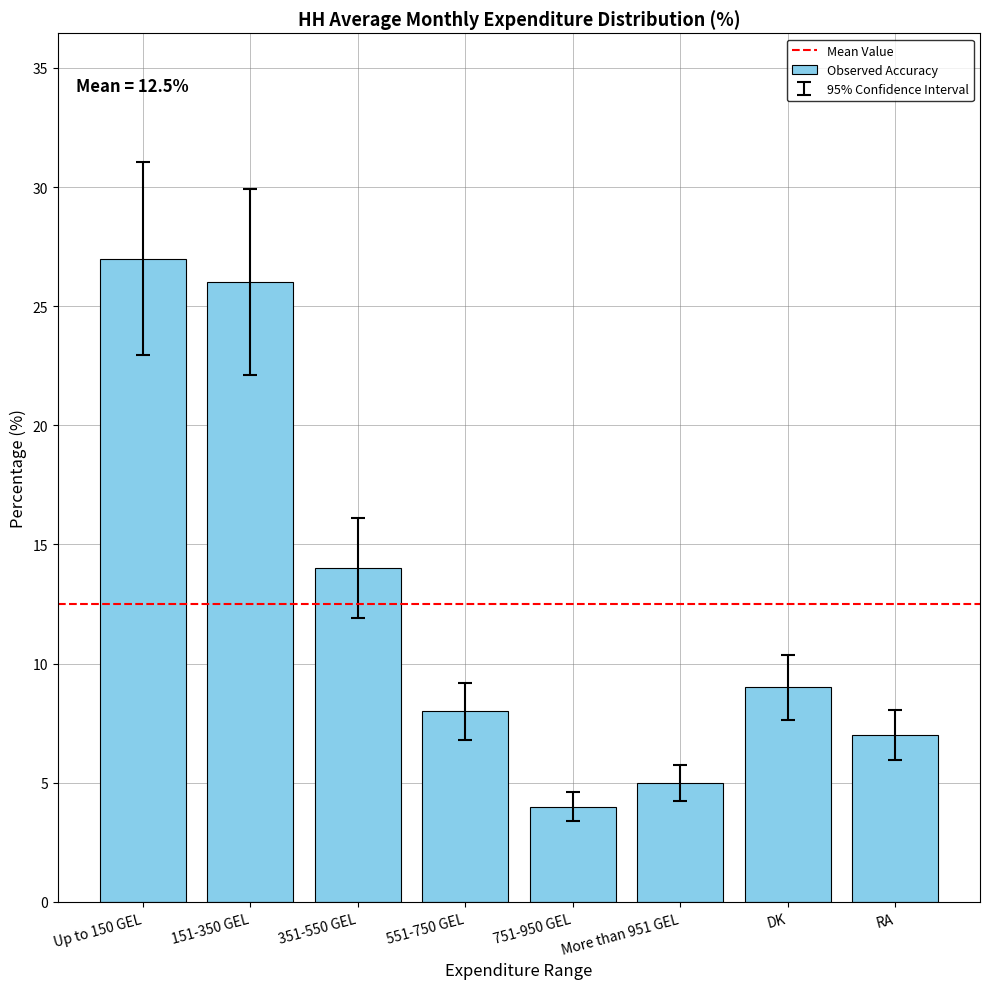

What is the difference between the values at 151-350 GEL and DK?

17